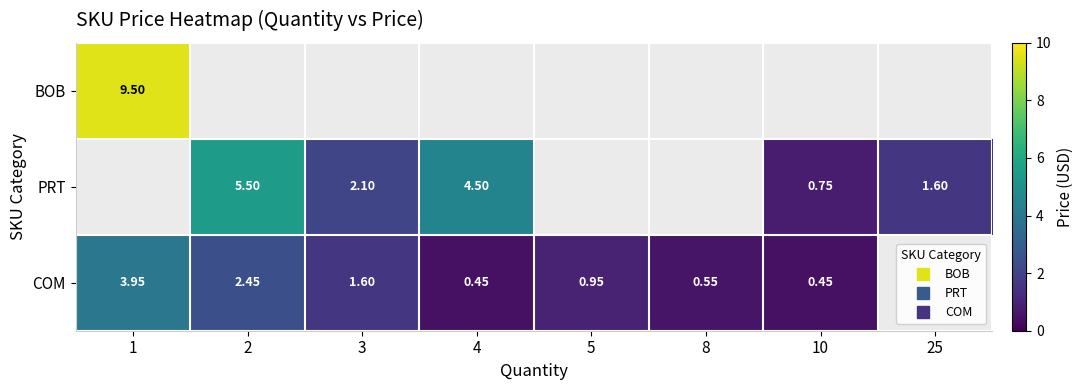

At how many categories does at least one series exceed 6?

1